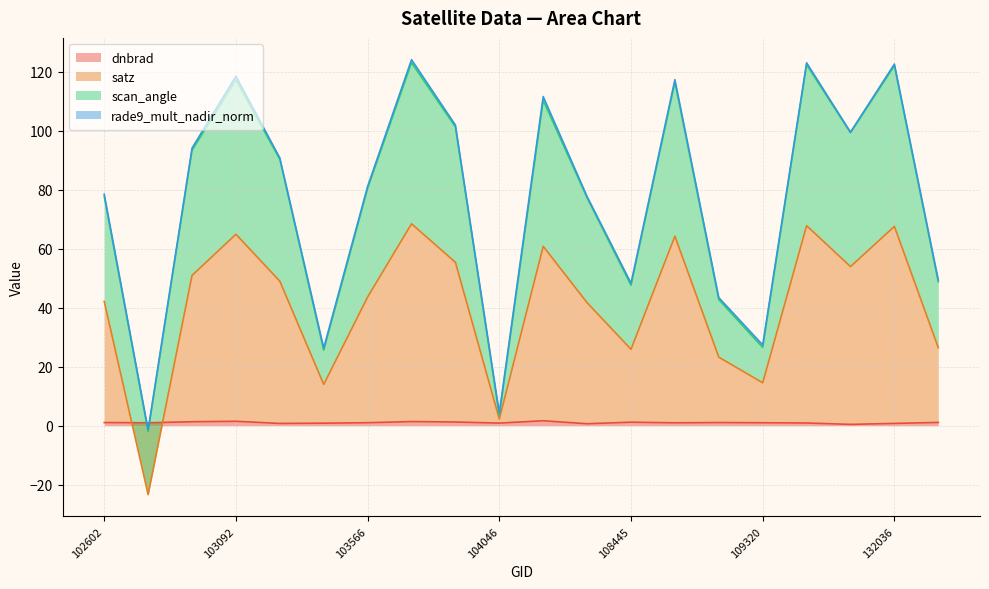

True or false: satz and dnbrad cross at least once.

True